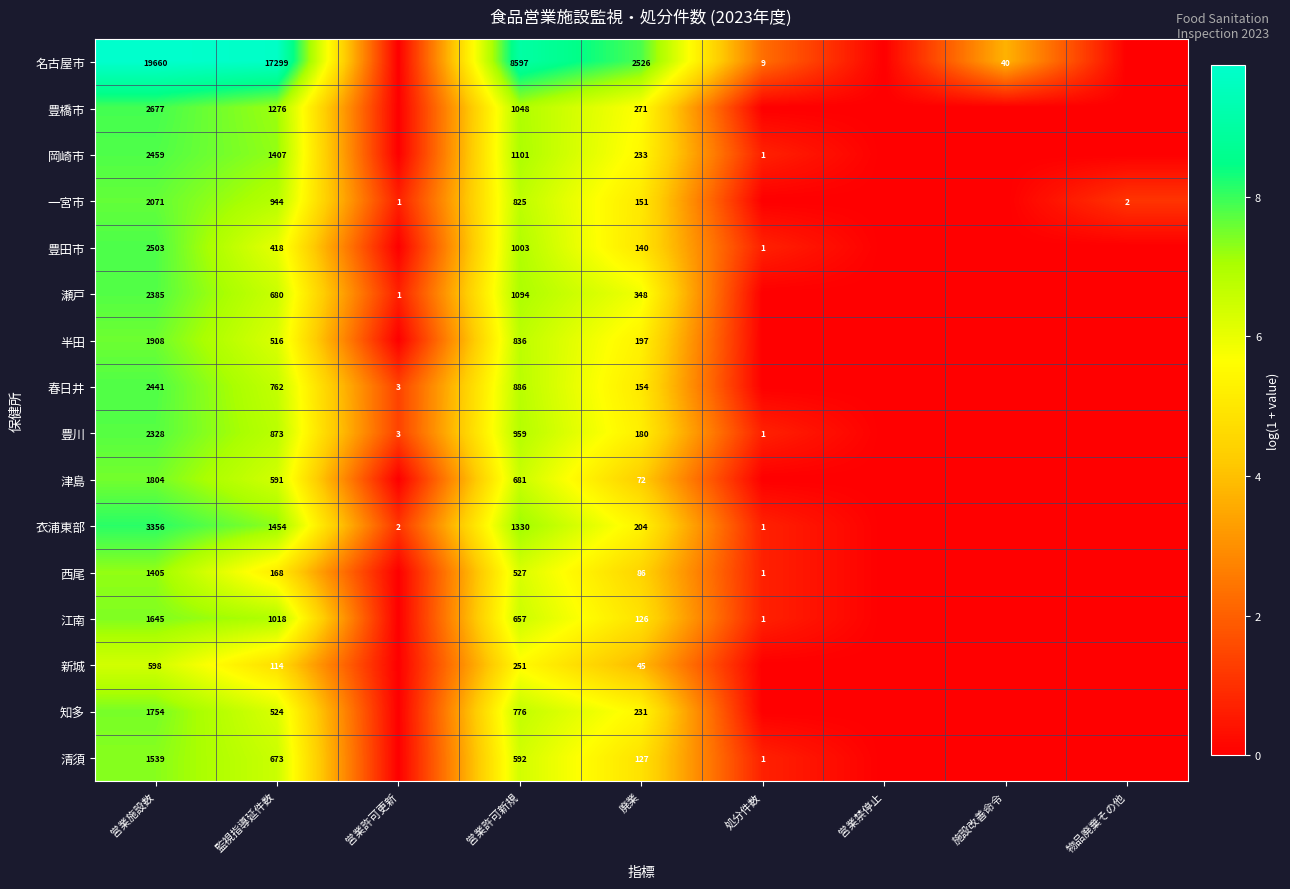

What is the difference between the highest and lowest values at 営業施設数?

19062